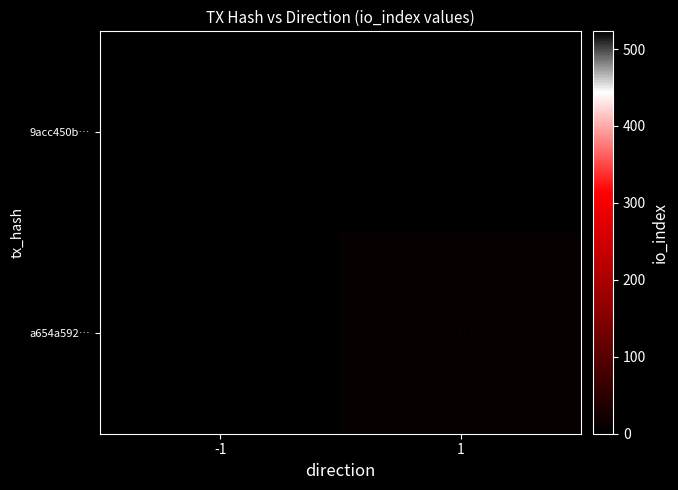

Is it true that 9acc450b… equals 523 at -1?

True